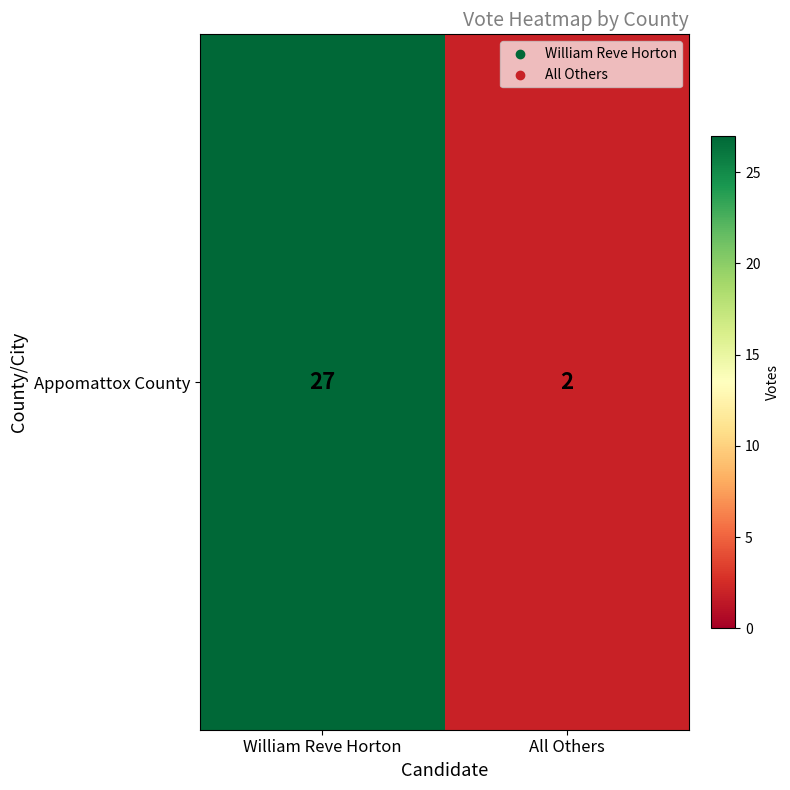

At which category does the chart reach its minimum across all series?

All Others